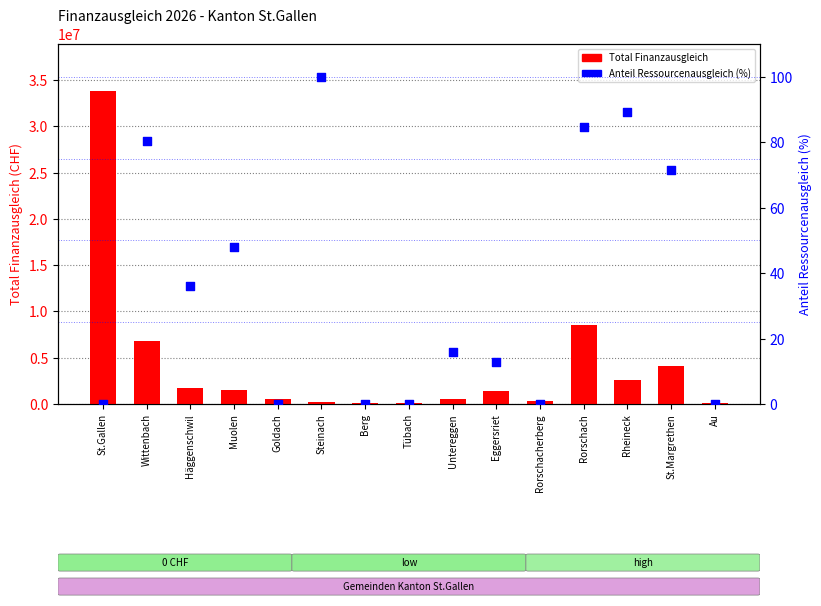

Which series has the largest total across all categories?

Total Finanzausgleich